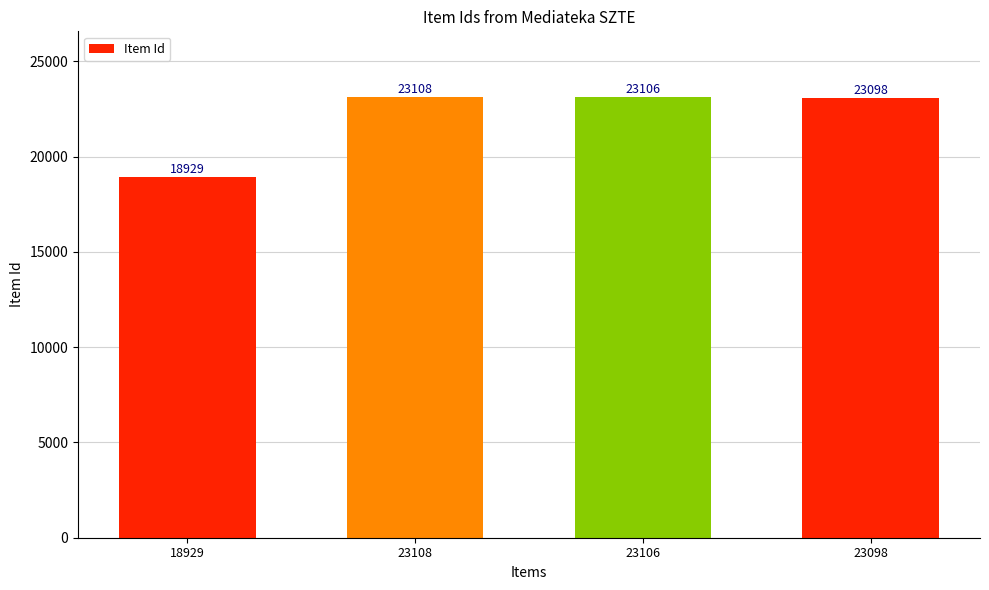

What is the average value?

22060